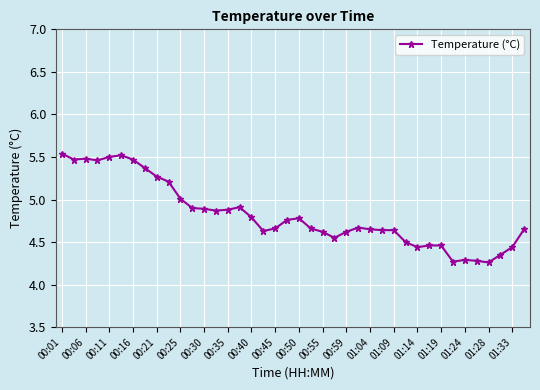

True or false: the data has more than 0 interior local peaks.

True